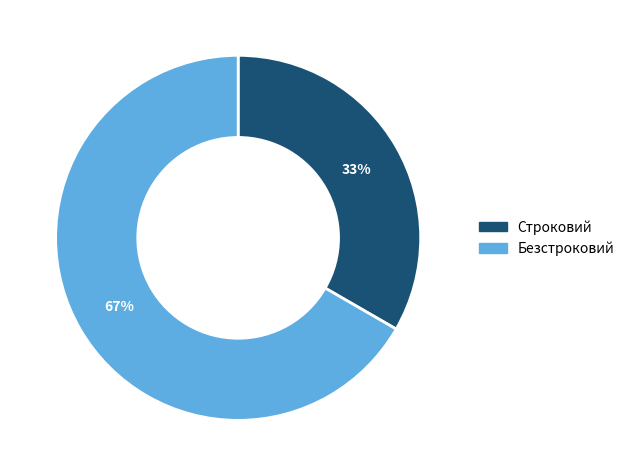

True or false: Строковий accounts for 33% of the total.

True